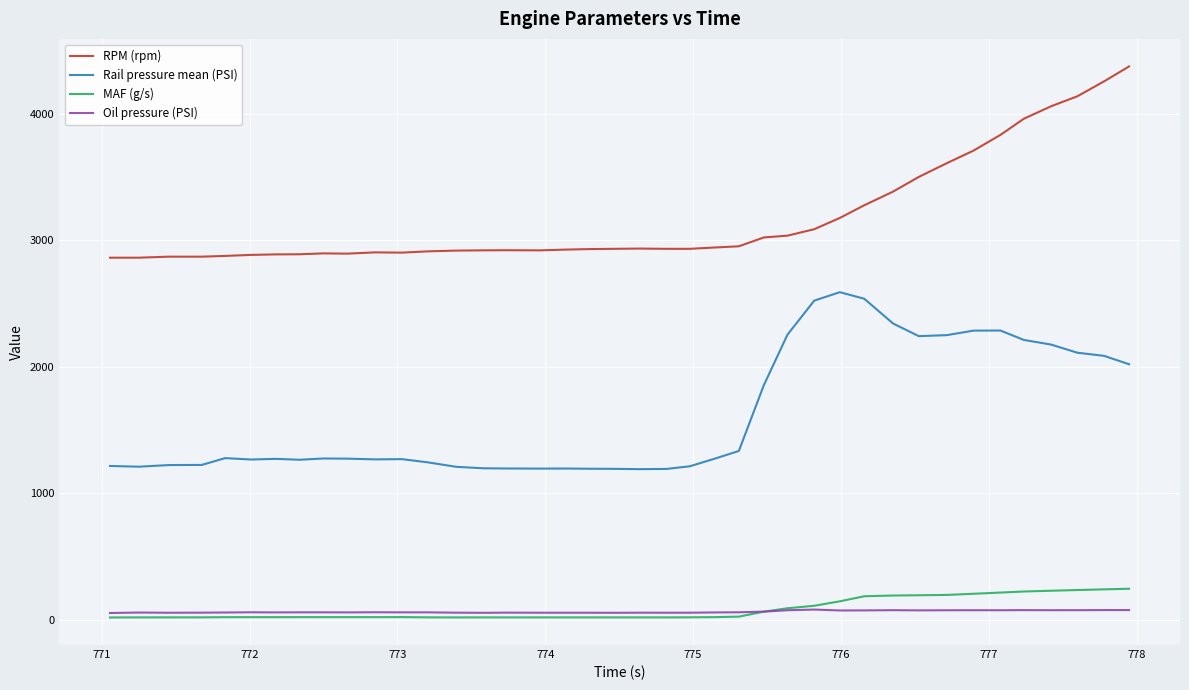

Which series has the largest total across all categories?

RPM (rpm)